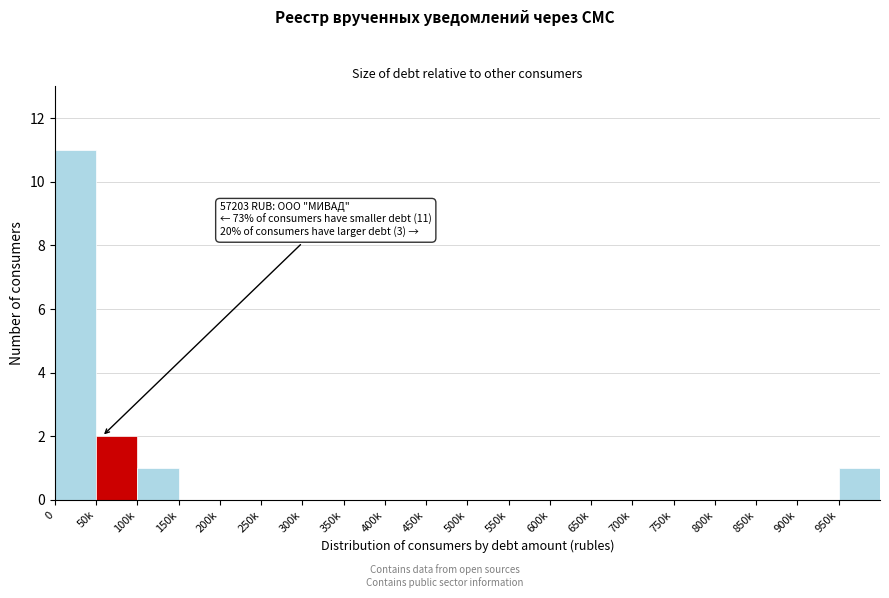

Reading left to right, list all the values displayed in this chart.

0=11	50k=2	100k=1	150k=0	200k=0	250k=0	300k=0	350k=0	400k=0	450k=0	500k=0	550k=0	600k=0	650k=0	700k=0	750k=0	800k=0	850k=0	900k=0	950k=1